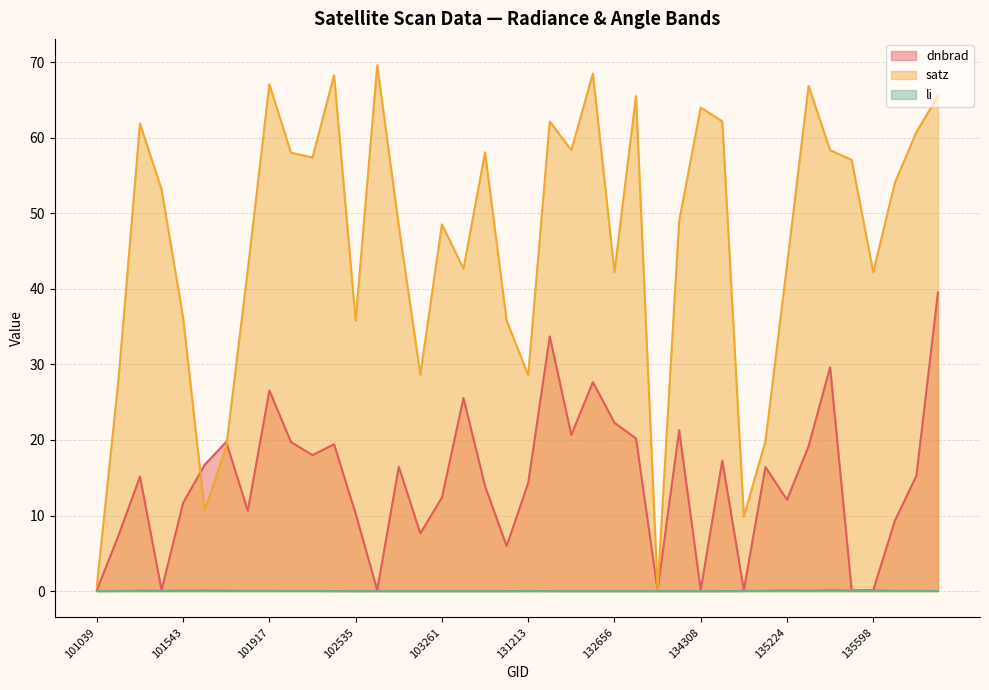

Reading left to right, extract all data points from this chart.

dnbrad: 0.1	7.3	15.2	0.1	11.7	16.7	19.8	10.6	26.5	19.7	18.0	19.4	10.2	0.1	16.5	7.6	12.4	25.5	13.9	6.0	14.3	33.7	20.7	27.7	22.3	20.2	0.1	21.3	0.1	17.3	0.1	16.4	12.1	19.2	29.6	0.1	0.1	9.3	15.3	39.5
satz: 0.7	27.9	61.9	53.1	36.2	10.6	19.1	42.6	67.1	58.0	57.4	68.3	35.8	69.6	48.3	28.6	48.5	42.7	58.0	35.8	28.6	62.1	58.3	68.5	42.2	65.5	0.1	49.0	64.0	62.2	9.9	19.8	43.1	66.8	58.3	57.1	42.2	54.0	60.7	65.5
li: 0.0	0.0	0.1	0.0	0.1	0.1	0.1	0.0	0.0	0.0	0.0	0.0	0.0	0.0	0.0	0.0	0.0	0.0	0.0	0.0	0.0	0.0	0.0	0.0	0.0	0.0	0.0	0.0	0.0	0.0	0.0	0.1	0.1	0.1	0.1	0.1	0.1	0.0	0.0	0.0